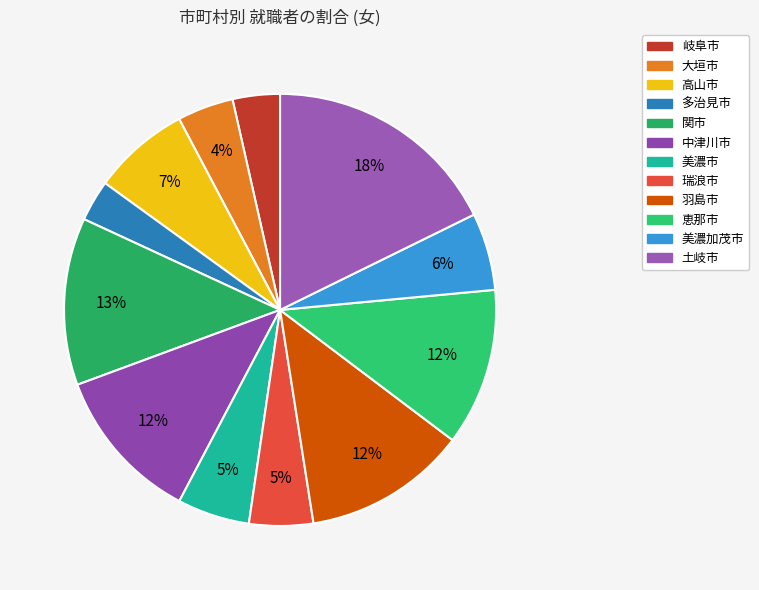

To the nearest percent, what percentage of the pie is 瑞浪市?

5%